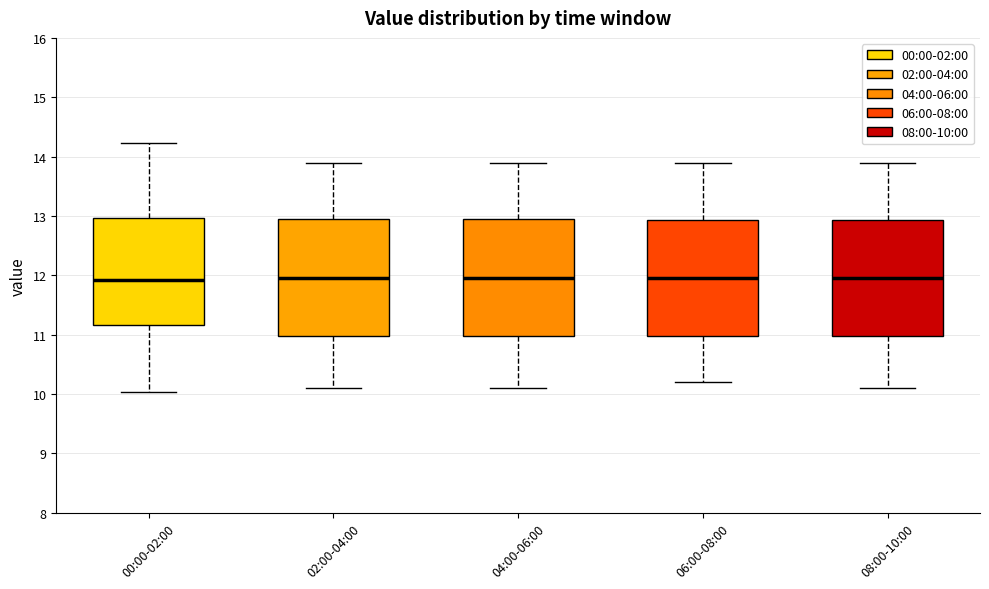

Where does the median line of the box for 04:00-06:00 sit on the y-axis? The values are not printed on the chart, so give them approximately, as read against the axis.

12.0